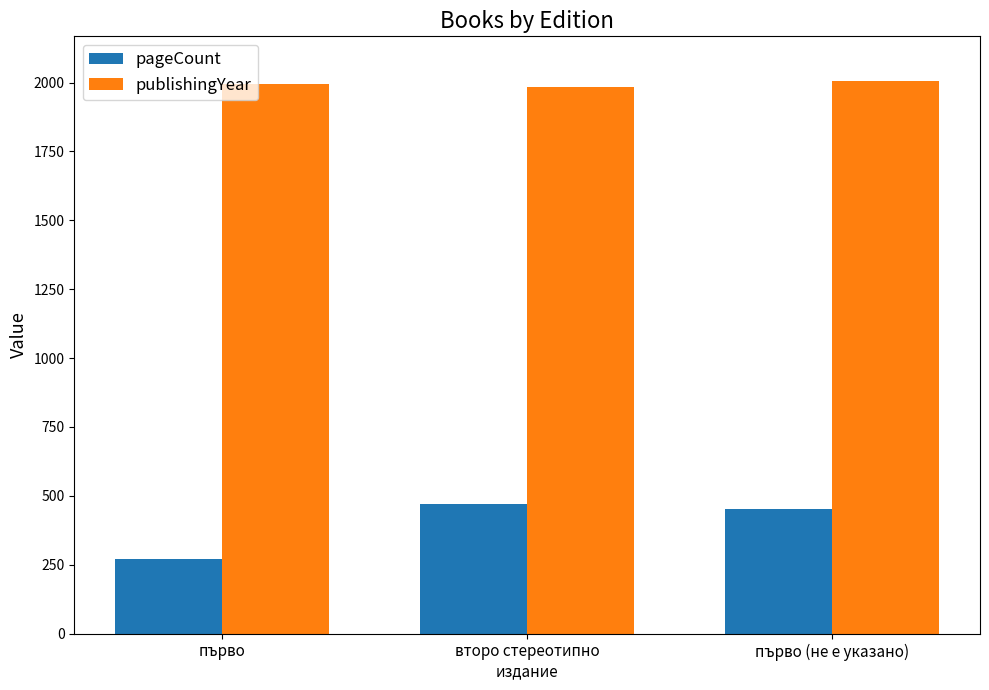

What is the label of the 1st bar from the left?

първо